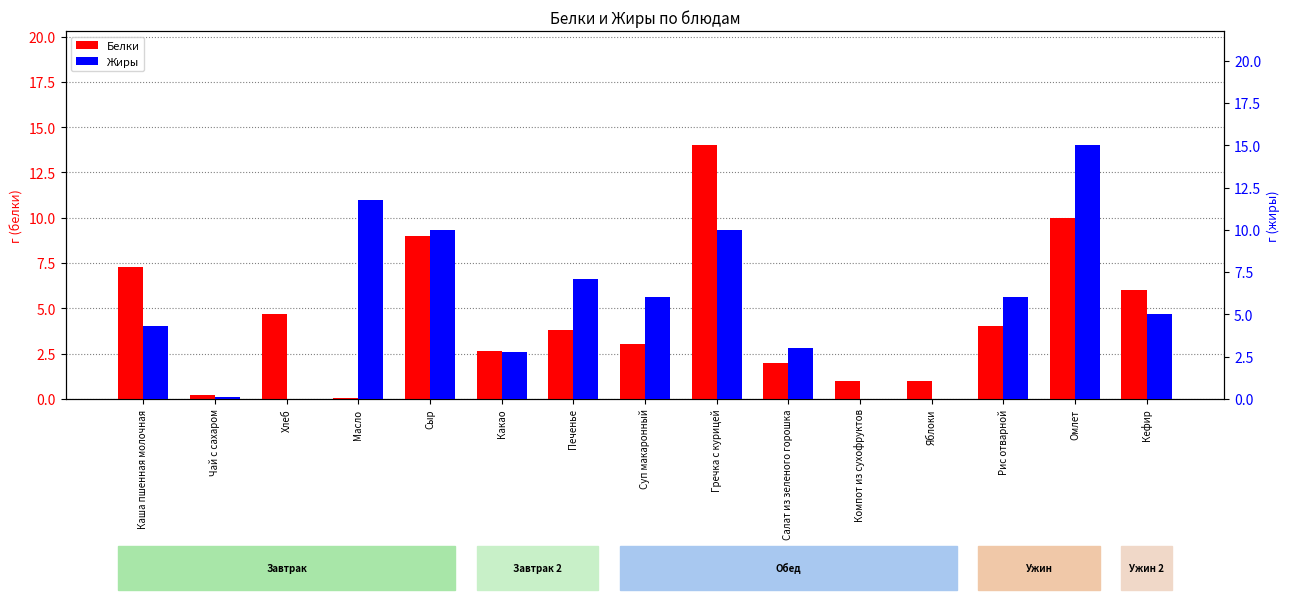

What is the difference between the maximum and minimum values in the Белки series?

13.9